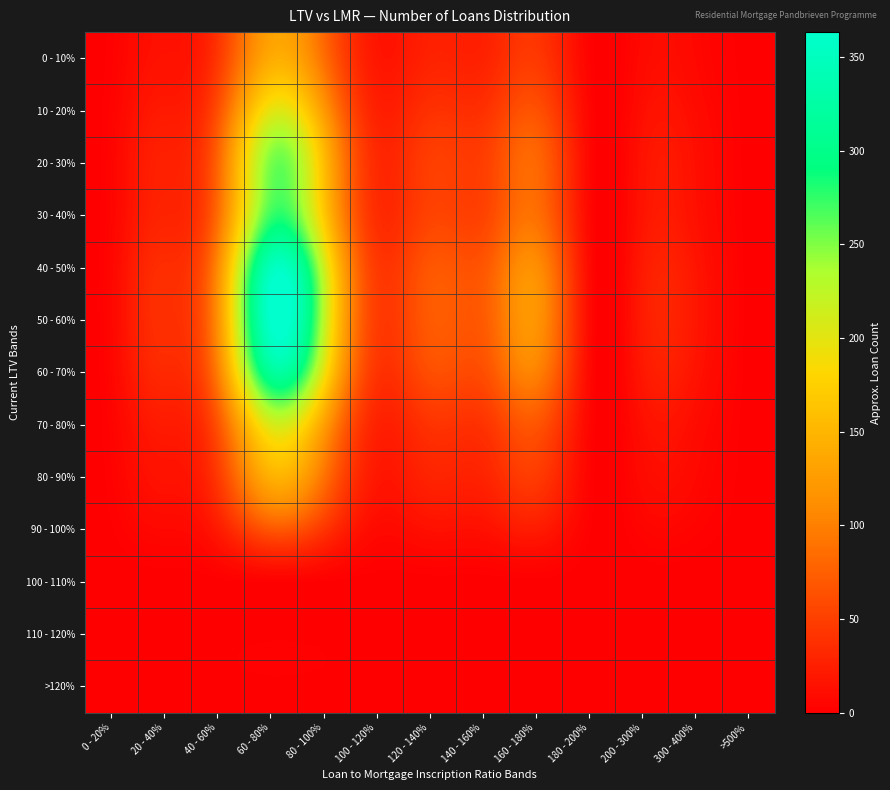

Reading left to right, transcribe all the data shown in this chart.

0 - 10%: 0 - 20%=2.5	20 - 40%=14.5	40 - 60%=43.4	60 - 80%=139.0	80 - 100%=87.3	100 - 120%=18.6	120 - 140%=27.2	140 - 160%=27.4	160 - 180%=45.0	180 - 200%=3.9	200 - 300%=8.2	300 - 400%=7.0	>500%=0.1
10 - 20%: 0 - 20%=3.5	20 - 40%=20.5	40 - 60%=61.6	60 - 80%=197.1	80 - 100%=123.7	100 - 120%=26.4	120 - 140%=38.5	140 - 160%=38.8	160 - 180%=63.8	180 - 200%=5.5	200 - 300%=11.6	300 - 400%=9.9	>500%=0.1
20 - 30%: 0 - 20%=4.5	20 - 40%=26.2	40 - 60%=78.6	60 - 80%=251.5	80 - 100%=157.9	100 - 120%=33.7	120 - 140%=49.2	140 - 160%=49.5	160 - 180%=81.4	180 - 200%=7.0	200 - 300%=14.9	300 - 400%=12.7	>500%=0.1
30 - 40%: 0 - 20%=4.8	20 - 40%=28.3	40 - 60%=84.8	60 - 80%=271.5	80 - 100%=170.4	100 - 120%=36.3	120 - 140%=53.1	140 - 160%=53.4	160 - 180%=87.9	180 - 200%=7.5	200 - 300%=16.0	300 - 400%=13.7	>500%=0.1
40 - 50%: 0 - 20%=6.2	20 - 40%=36.1	40 - 60%=108.2	60 - 80%=346.3	80 - 100%=217.4	100 - 120%=46.3	120 - 140%=67.7	140 - 160%=68.1	160 - 180%=112.1	180 - 200%=9.6	200 - 300%=20.5	300 - 400%=17.4	>500%=0.2
50 - 60%: 0 - 20%=6.5	20 - 40%=37.9	40 - 60%=113.5	60 - 80%=363.3	80 - 100%=228.1	100 - 120%=48.6	120 - 140%=71.0	140 - 160%=71.5	160 - 180%=117.6	180 - 200%=10.1	200 - 300%=21.5	300 - 400%=18.3	>500%=0.2
60 - 70%: 0 - 20%=5.6	20 - 40%=32.7	40 - 60%=97.9	60 - 80%=313.5	80 - 100%=196.8	100 - 120%=41.9	120 - 140%=61.3	140 - 160%=61.7	160 - 180%=101.5	180 - 200%=8.7	200 - 300%=18.5	300 - 400%=15.8	>500%=0.1
70 - 80%: 0 - 20%=3.7	20 - 40%=21.5	40 - 60%=64.5	60 - 80%=206.6	80 - 100%=129.7	100 - 120%=27.6	120 - 140%=40.4	140 - 160%=40.7	160 - 180%=66.9	180 - 200%=5.7	200 - 300%=12.2	300 - 400%=10.4	>500%=0.1
80 - 90%: 0 - 20%=2.6	20 - 40%=14.9	40 - 60%=44.8	60 - 80%=143.3	80 - 100%=90.0	100 - 120%=19.2	120 - 140%=28.0	140 - 160%=28.2	160 - 180%=46.4	180 - 200%=4.0	200 - 300%=8.5	300 - 400%=7.2	>500%=0.1
90 - 100%: 0 - 20%=1.2	20 - 40%=7.0	40 - 60%=21.1	60 - 80%=67.6	80 - 100%=42.4	100 - 120%=9.0	120 - 140%=13.2	140 - 160%=13.3	160 - 180%=21.9	180 - 200%=1.9	200 - 300%=4.0	300 - 400%=3.4	>500%=0.0
100 - 110%: 0 - 20%=0.0	20 - 40%=0.2	40 - 60%=0.5	60 - 80%=1.6	80 - 100%=1.0	100 - 120%=0.2	120 - 140%=0.3	140 - 160%=0.3	160 - 180%=0.5	180 - 200%=0.0	200 - 300%=0.1	300 - 400%=0.1	>500%=0.0
110 - 120%: 0 - 20%=0.0	20 - 40%=0.1	40 - 60%=0.2	60 - 80%=0.7	80 - 100%=0.4	100 - 120%=0.1	120 - 140%=0.1	140 - 160%=0.1	160 - 180%=0.2	180 - 200%=0.0	200 - 300%=0.0	300 - 400%=0.0	>500%=0.0
>120%: 0 - 20%=0.0	20 - 40%=0.0	40 - 60%=0.0	60 - 80%=0.0	80 - 100%=0.0	100 - 120%=0.0	120 - 140%=0.0	140 - 160%=0.0	160 - 180%=0.0	180 - 200%=0.0	200 - 300%=0.0	300 - 400%=0.0	>500%=0.0